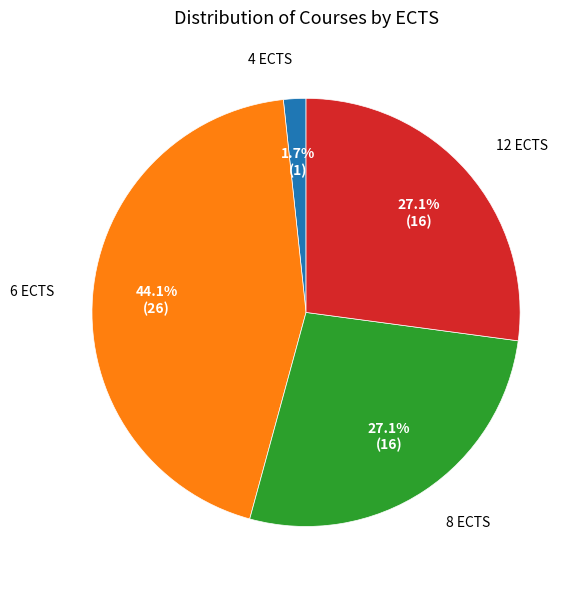

Does any single category account for the majority?

No